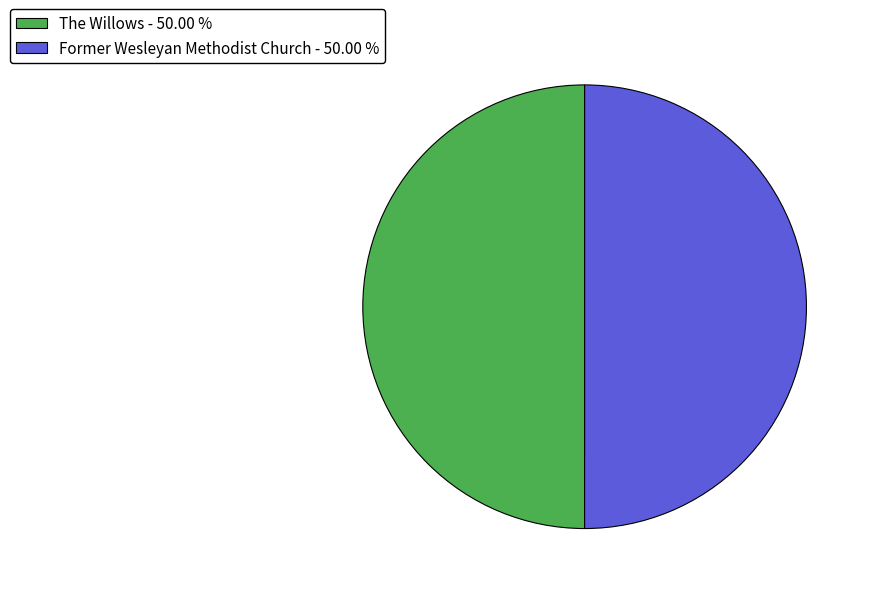

Combined, do The Willows - 50.00 % and Former Wesleyan Methodist Church - 50.00 % account for over 50%?

Yes